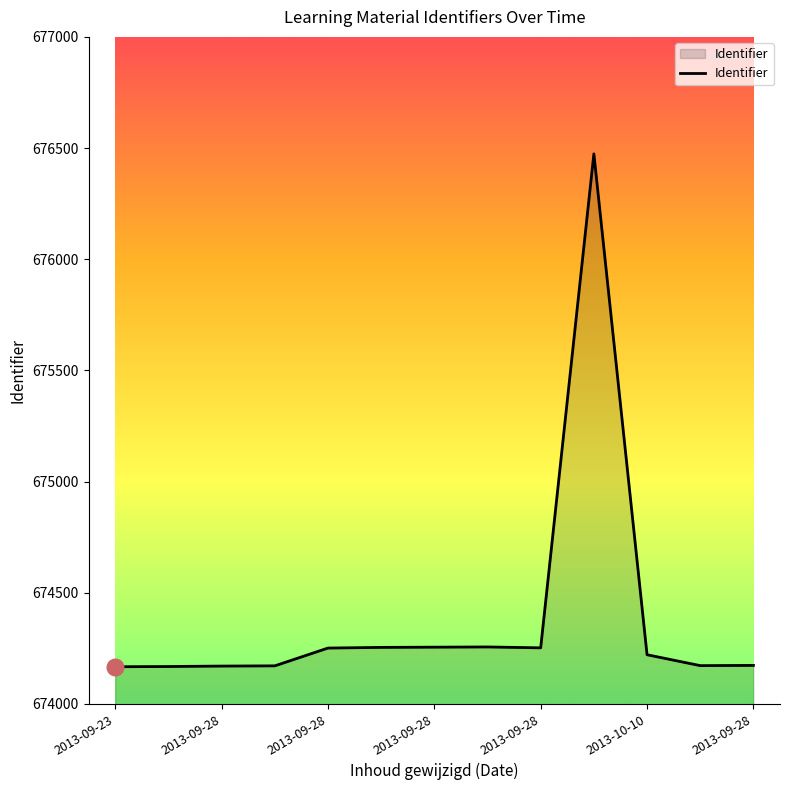

What is the smallest value displayed?

674167